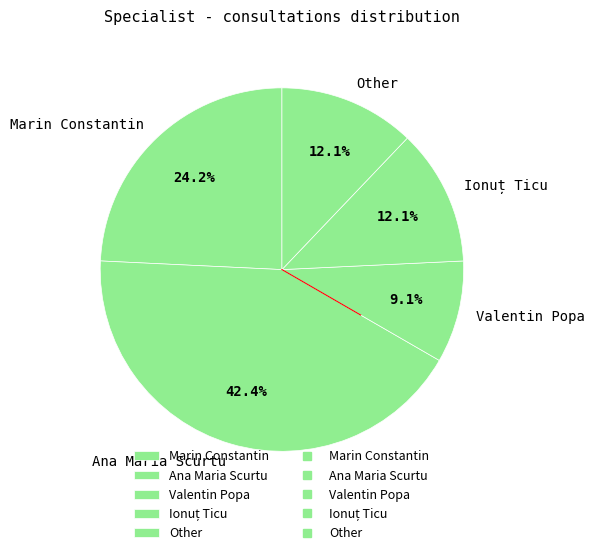

Is it true that Other is 12% of the pie?

True